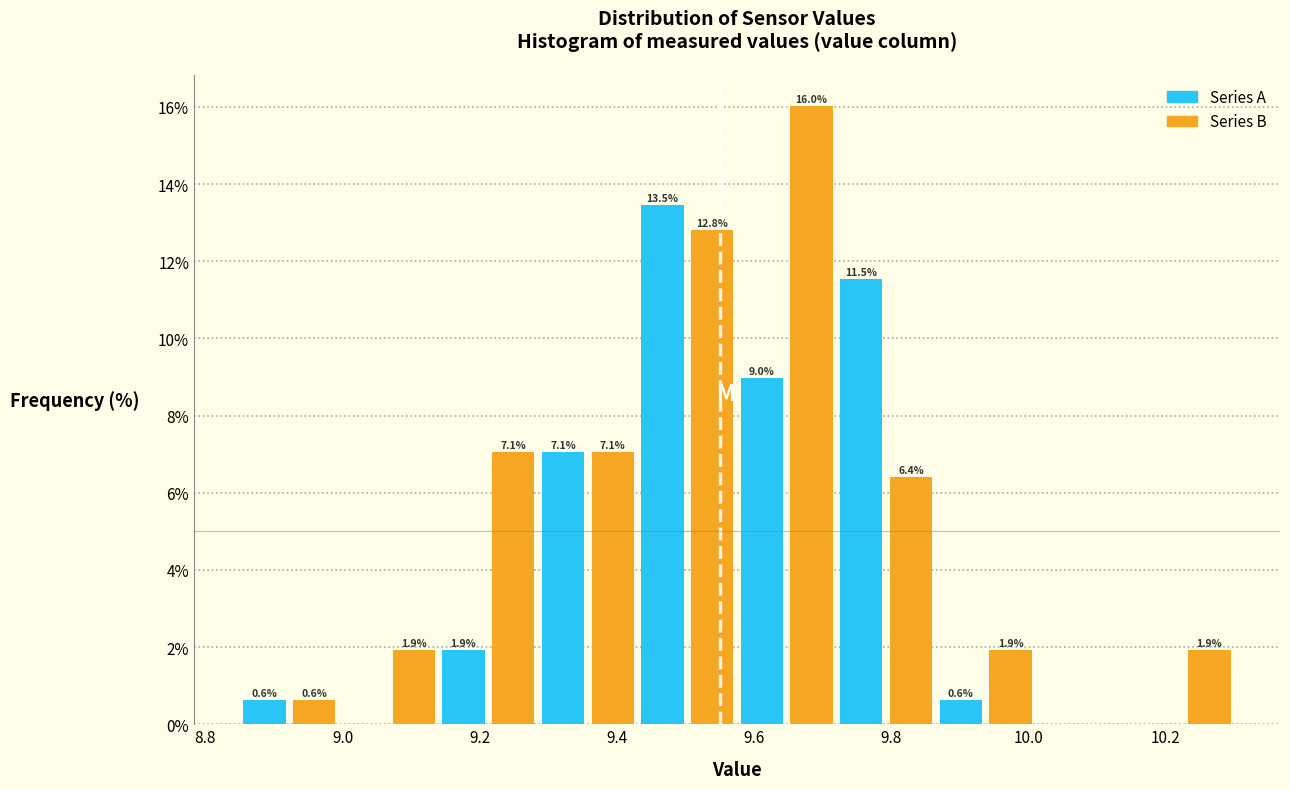

Read against the x-axis, roughly where is the centre of the tallest bar?

9.68